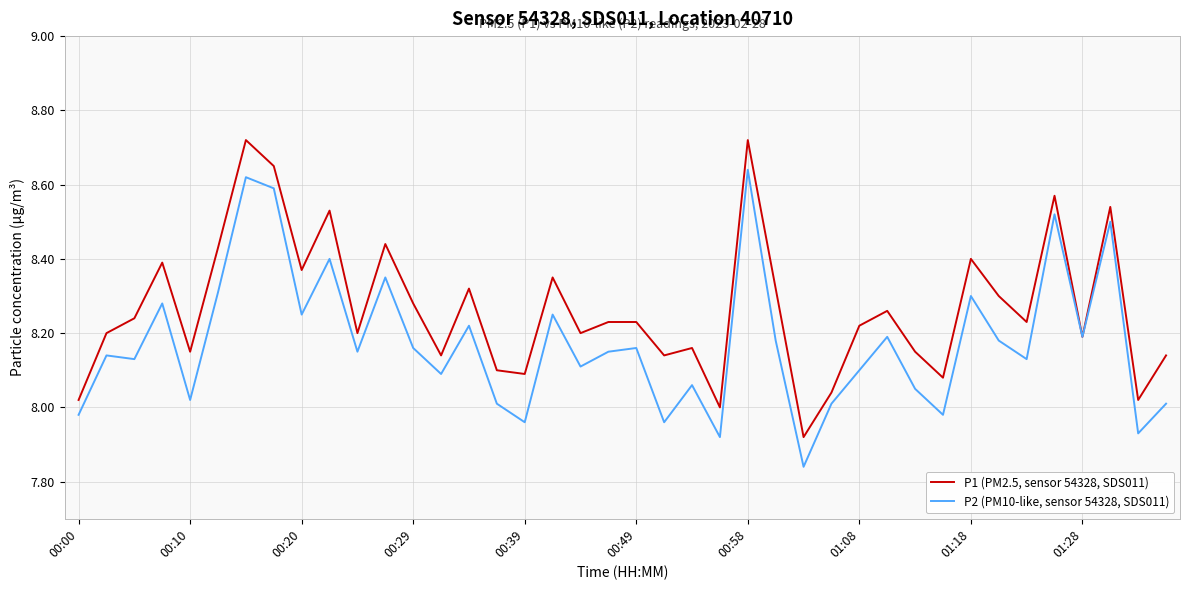

Which series has the largest total across all categories?

P1 (PM2.5, sensor 54328, SDS011)